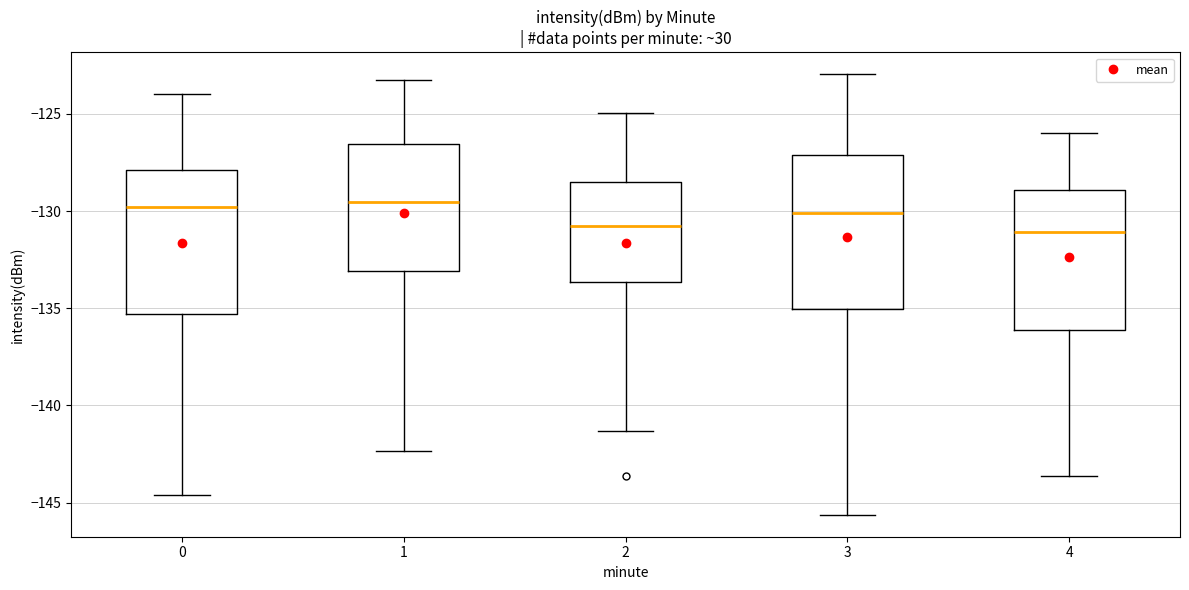

Reading left to right, transcribe this box plot: for each box, give where its median line is, the range the box spans, and where its two whiskers end, as read against the y-axis. The values are not printed on the chart, so give them approximately, as read against the axis.

0: median -130.0, box -135.5 to -128.0, whiskers -144.5 to -124.0
1: median -129.5, box -133.0 to -126.5, whiskers -142.5 to -123.0
2: median -131.0, box -133.5 to -128.5, whiskers -141.5 to -125.0
3: median -130.0, box -135.0 to -127.0, whiskers -145.5 to -123.0
4: median -131.0, box -136.0 to -129.0, whiskers -143.5 to -126.0